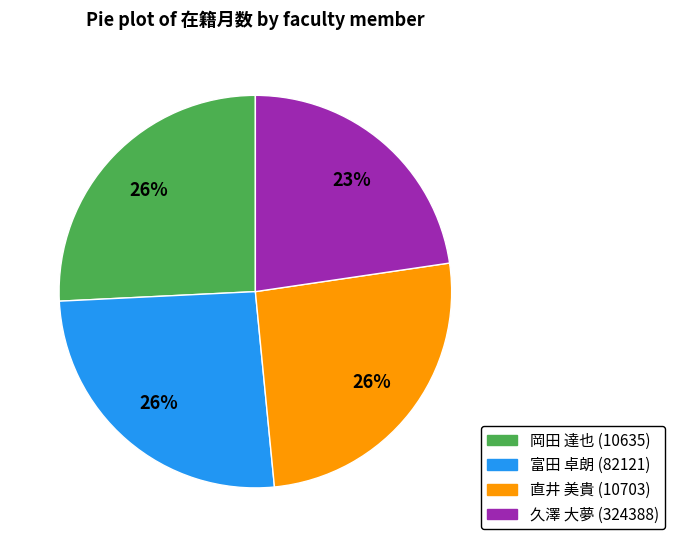

Combined, do 富田 卓朗 (82121) and 久澤 大夢 (324388) account for over 50%?

No